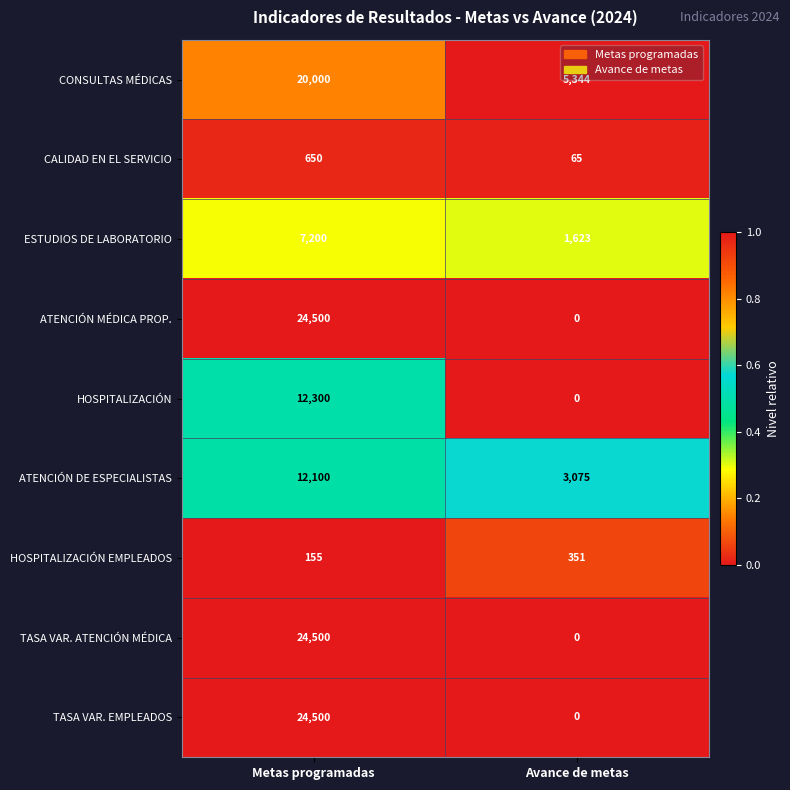

What is the sum of all ESTUDIOS DE LABORATORIO values?

8823